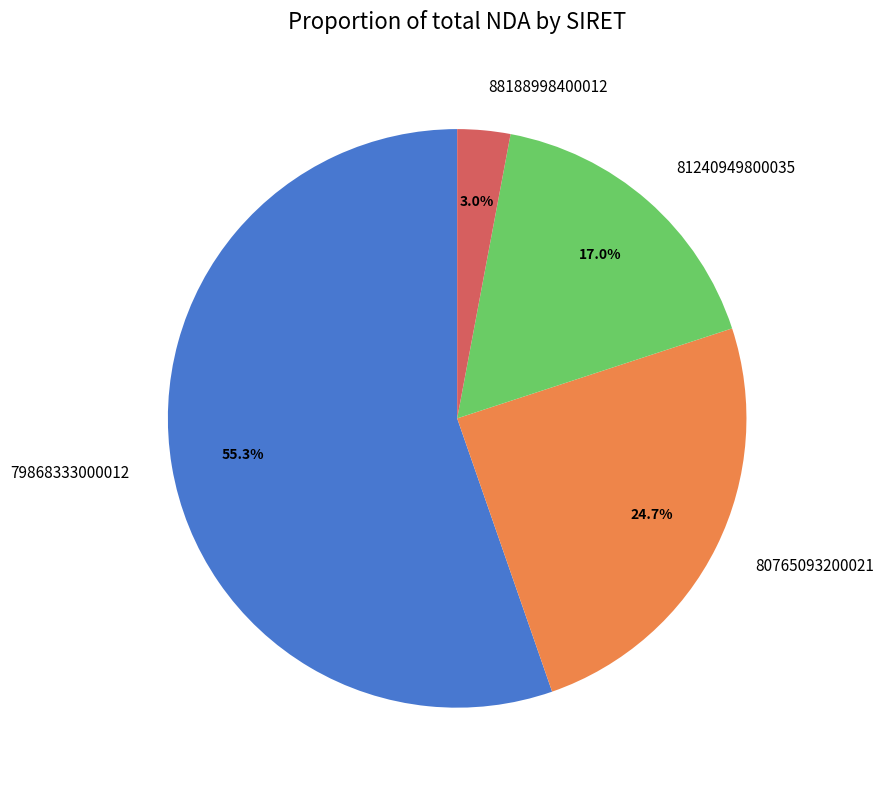

The 81240949800035 slice represents 7% of the pie. True or false?

False